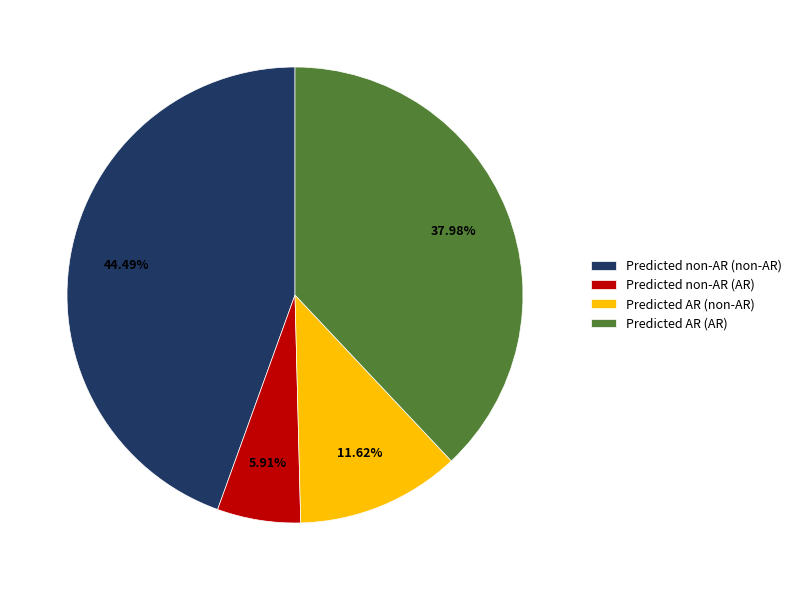

To the nearest percent, what is the difference between the Predicted AR (non-AR) and Predicted non-AR (AR) slice percentages?

6%